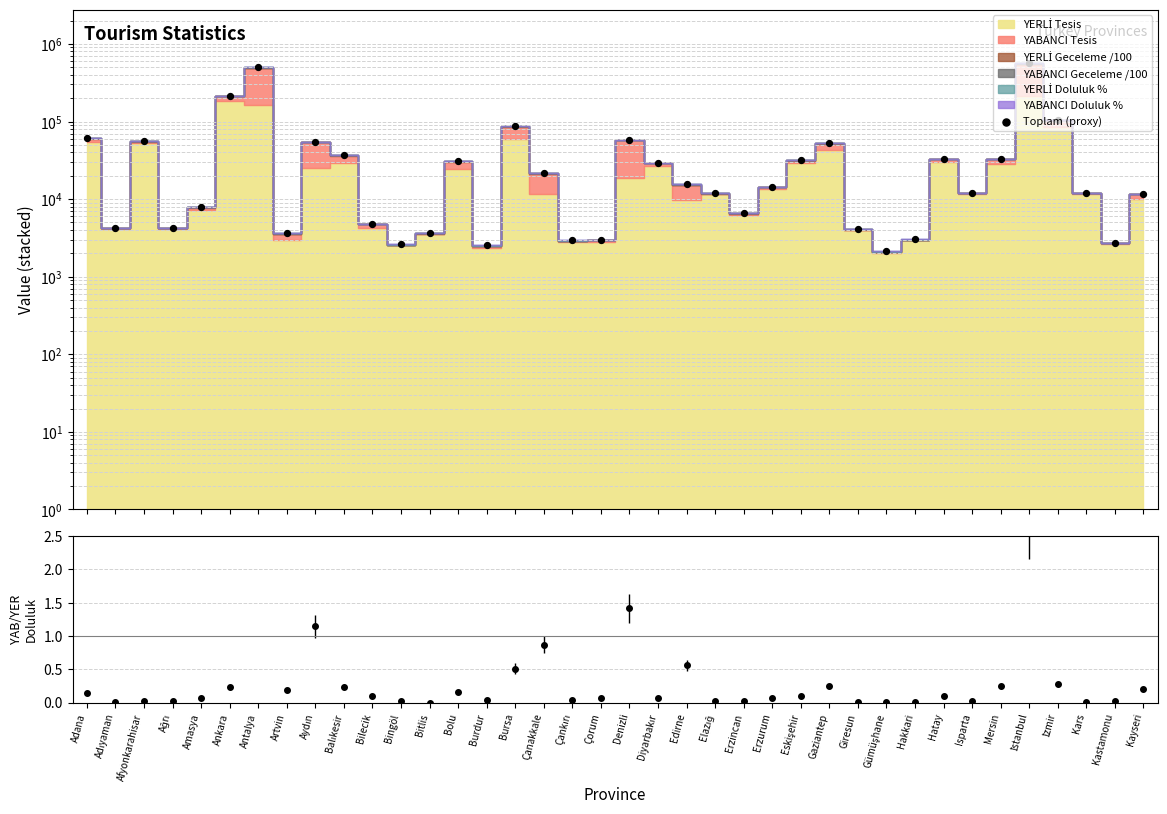

Which has a higher value, Hatay or Amasya?

Hatay